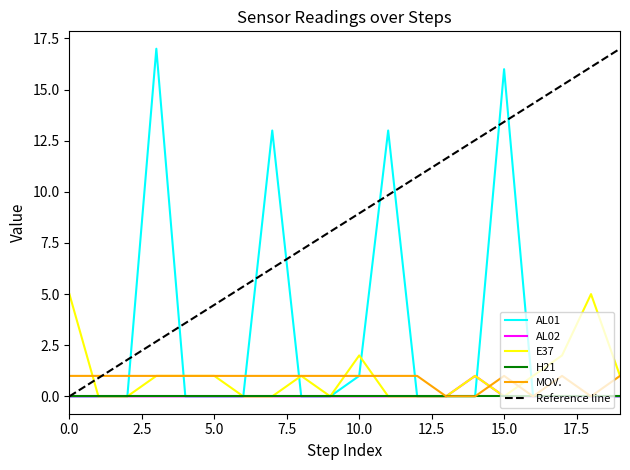

The AL01 series shows 0 at 0.0. True or false?

True